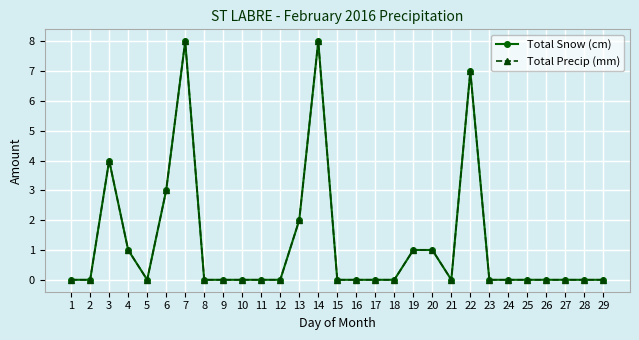

How many lines are shown in the chart?

2